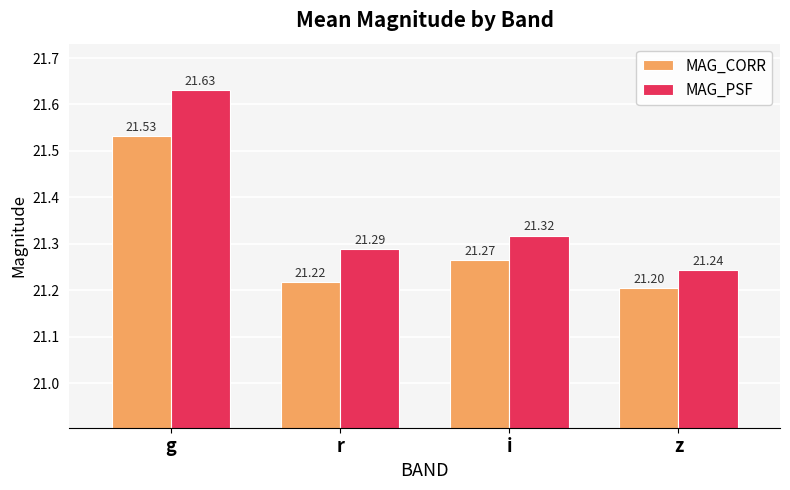

Rank the categories by MAG_PSF value from lowest to highest.

z, r, i, g